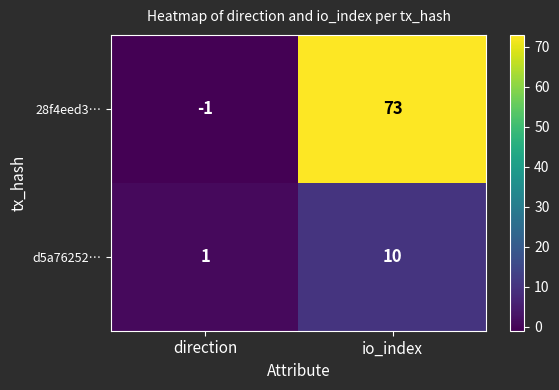

What is the approximate value of d5a76252… at io_index?

10